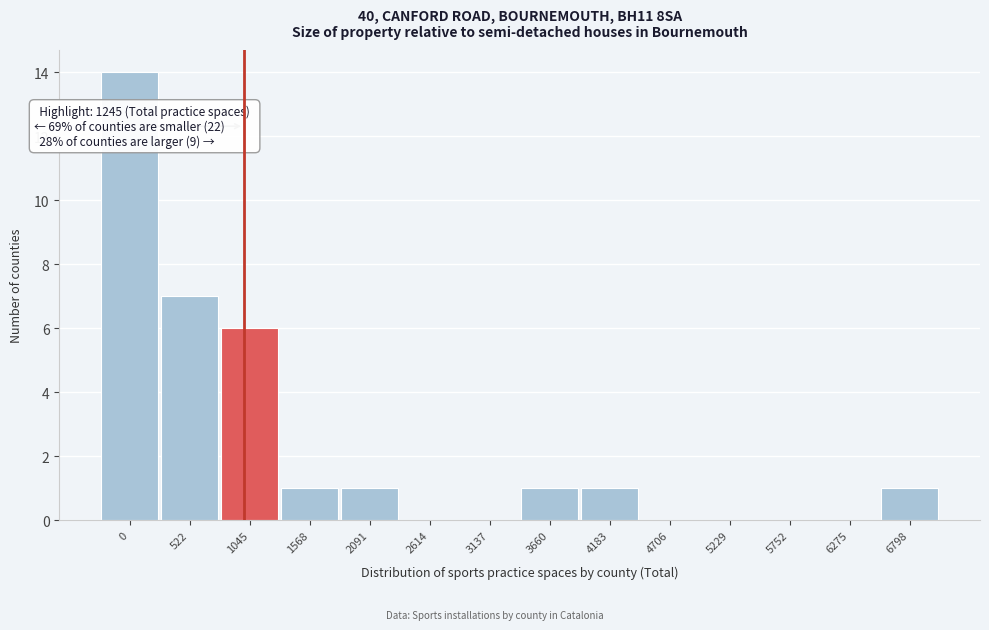

Reading left to right, list all the values displayed in this chart.

0=14	522=7	1045=6	1568=1	2091=1	2614=0	3137=0	3660=1	4183=1	4706=0	5229=0	5752=0	6275=0	6798=1